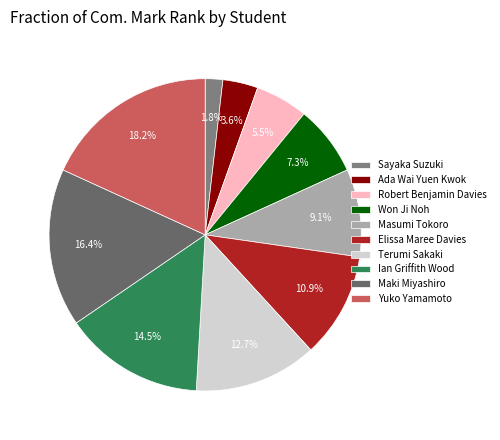

How many slices are in this pie chart?

10